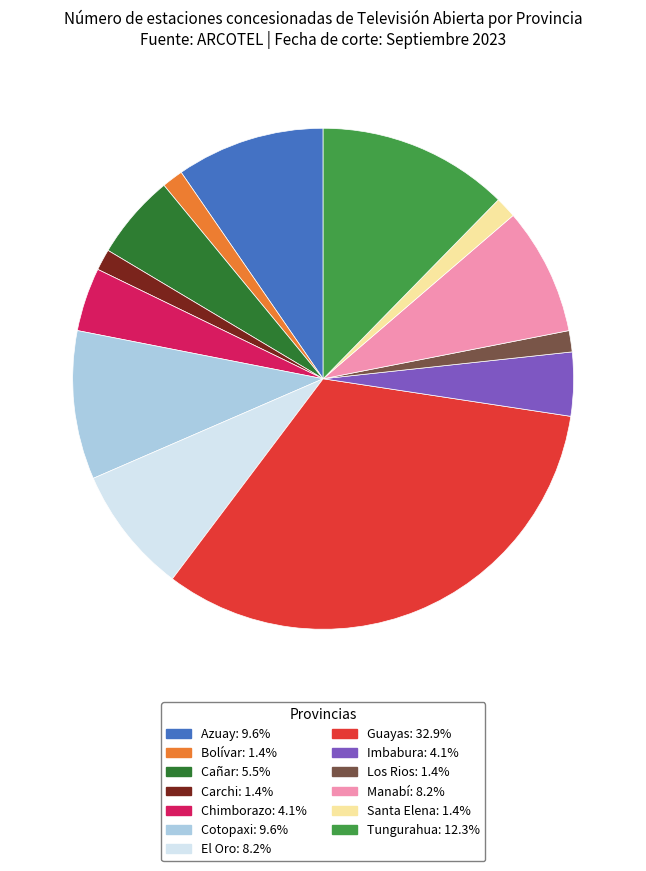

What is the ratio of the value at Santa Elena to the value at Manabí?

0.2